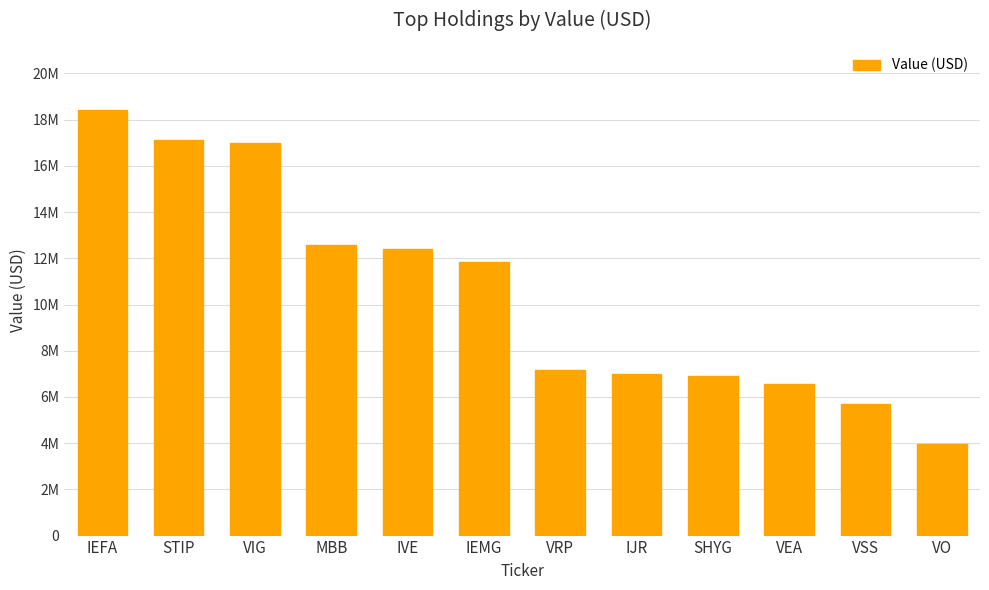

Which label corresponds to the smallest value in the chart?

VO